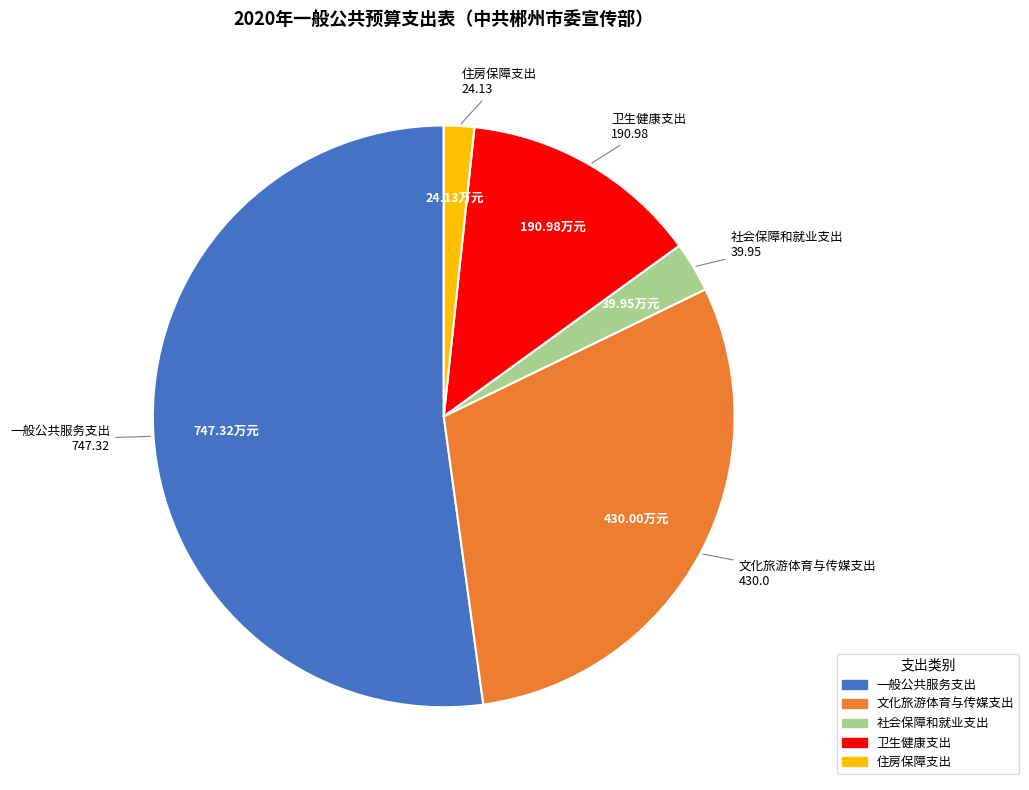

Which category has the smallest portion of the pie?

住房保障支出